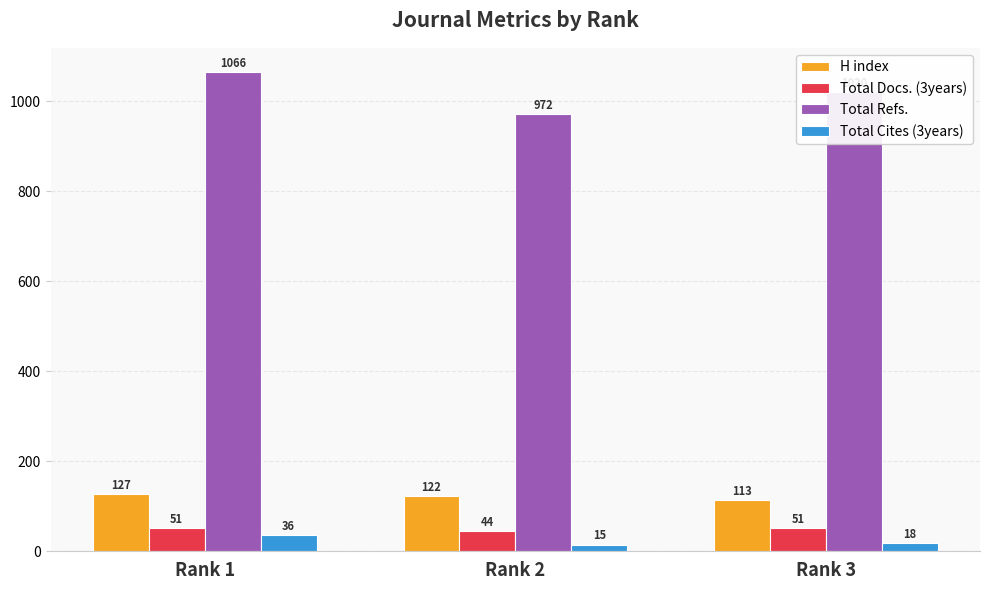

What is the sum of all Total Docs. (3years) values?

146